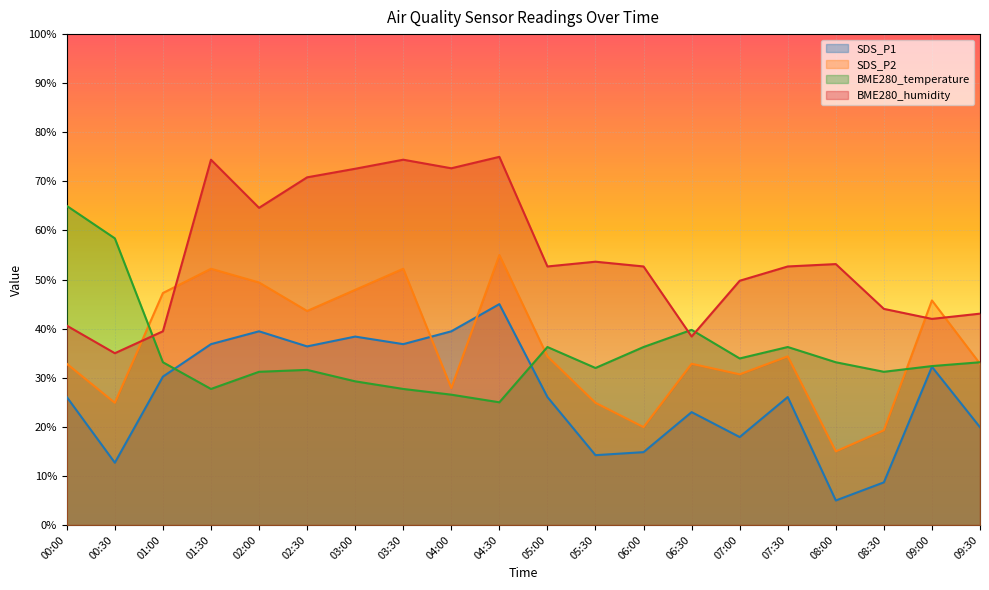

What is the label of the 20th point from the left?

09:30